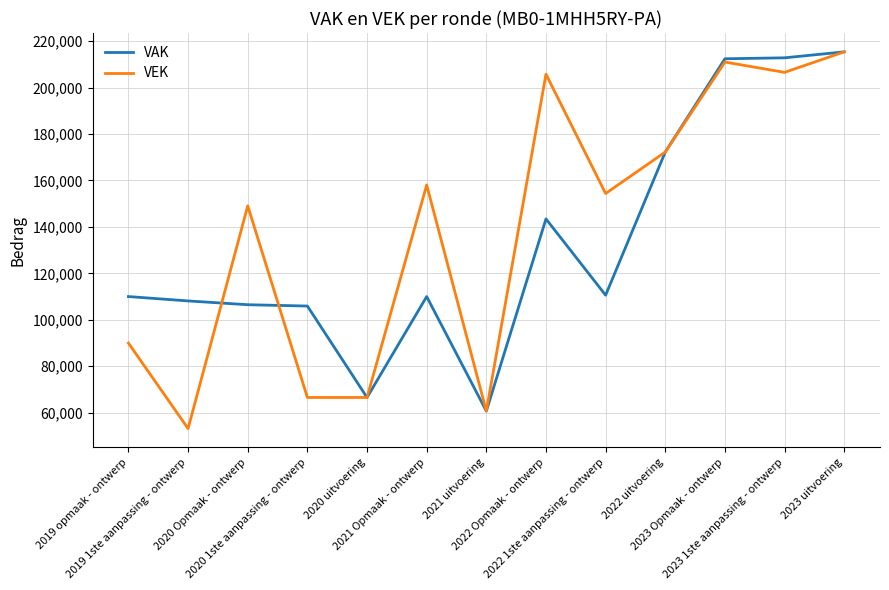

What is the highest value of the VAK series?

215398